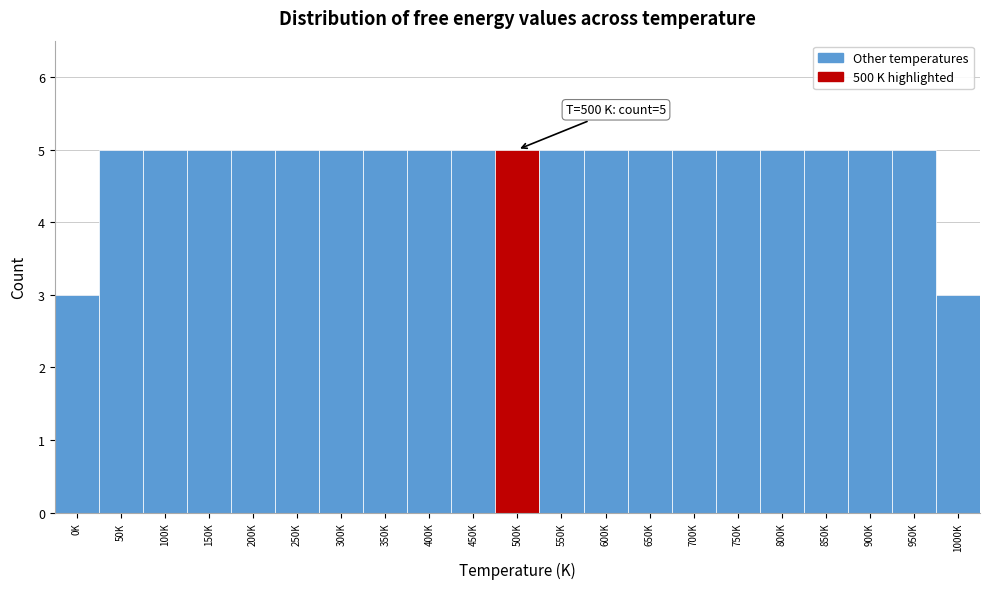

Reading right to left, list all the values displayed in this chart.

3	5	5	5	5	5	5	5	5	5	5	5	5	5	5	5	5	5	5	5	3